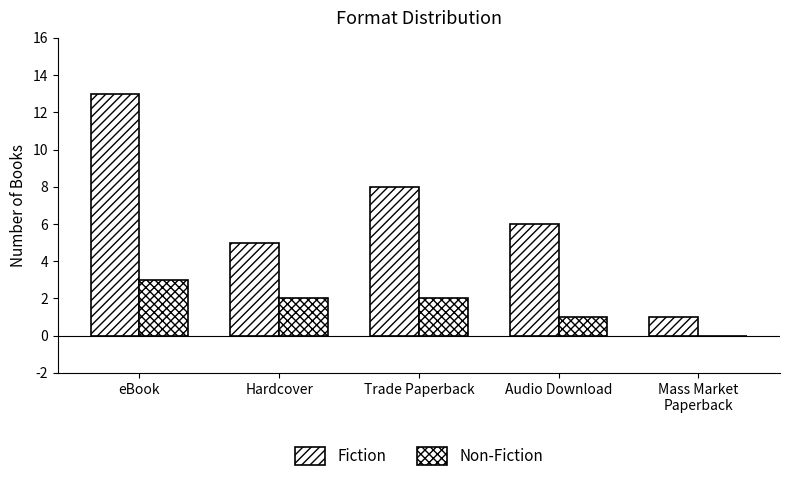

List the labels in order of Fiction value, largest first.

eBook, Trade Paperback, Audio Download, Hardcover, Mass Market
Paperback